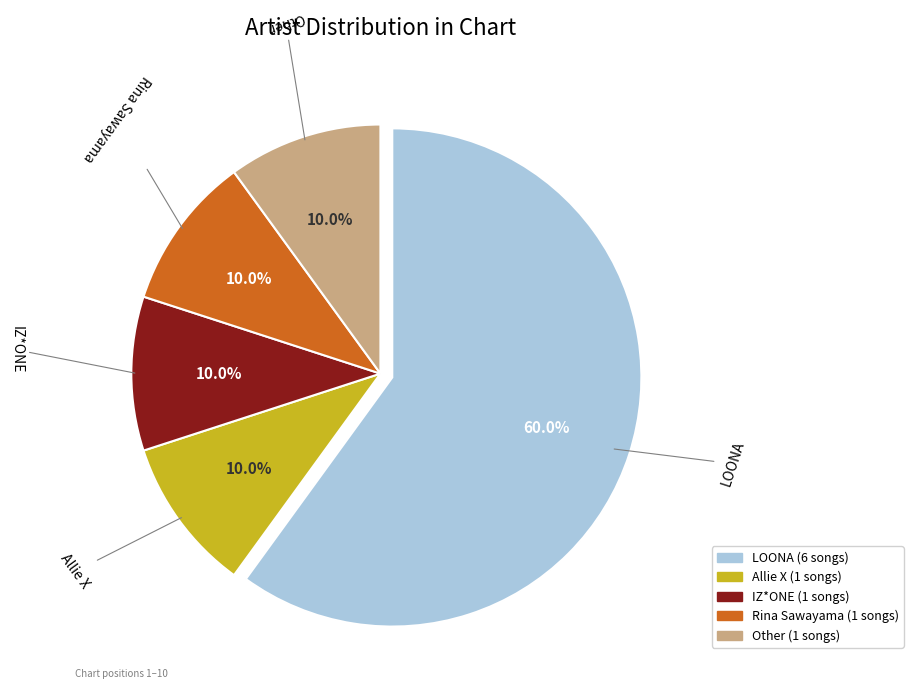

True or false: Other accounts for 10% of the total.

True